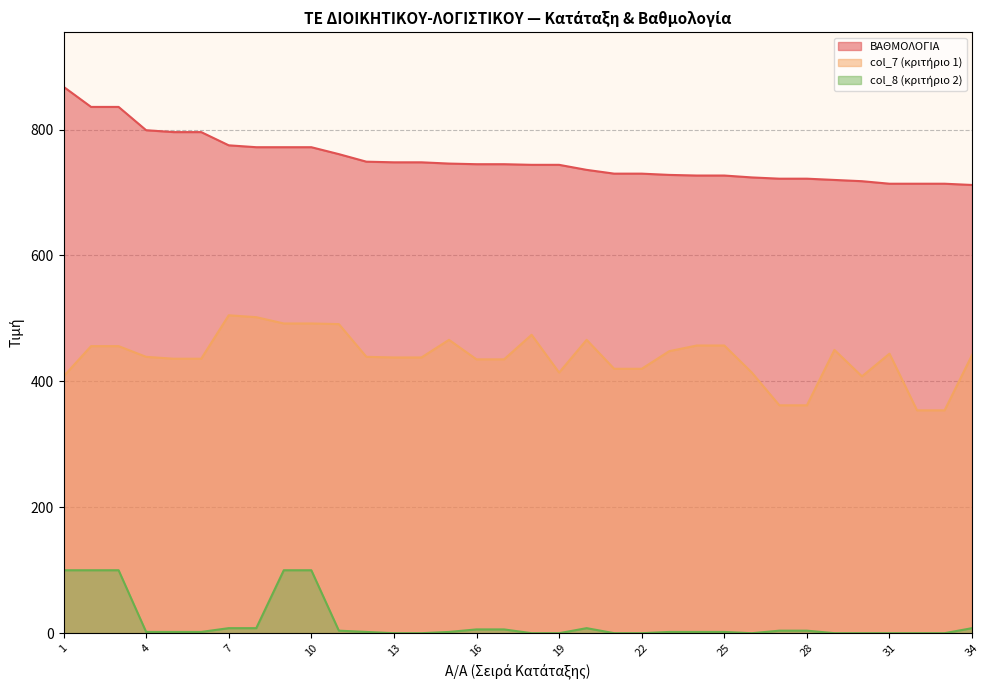

Which series has the largest total across all categories?

ΒΑΘΜΟΛΟΓΙΑ